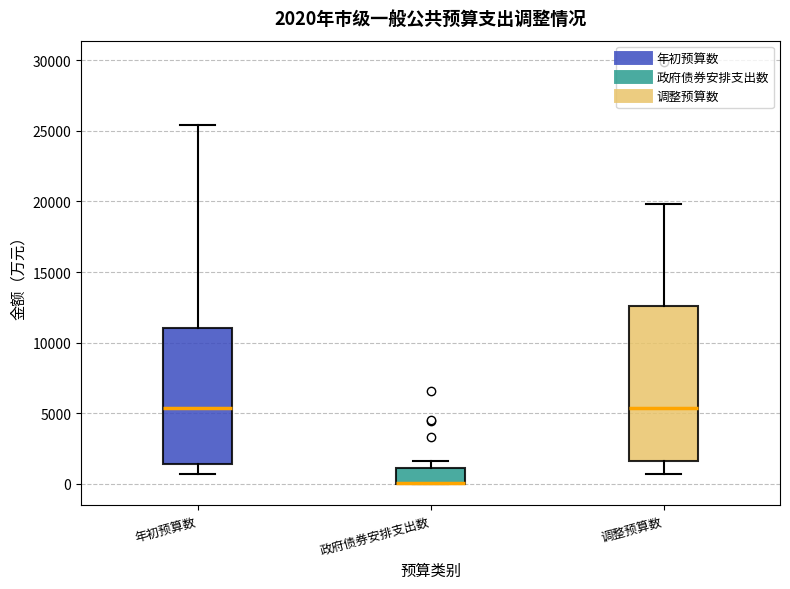

Which box is the tallest, from its lower edge to its upper edge?

调整预算数